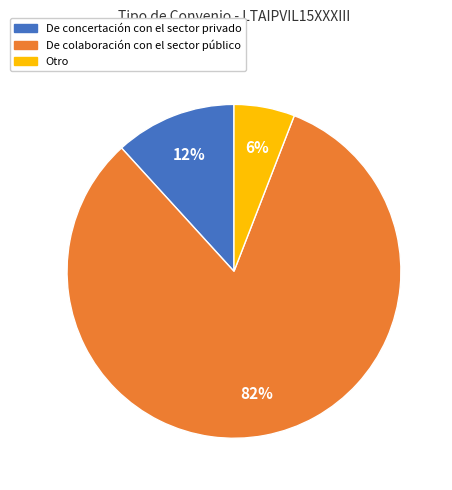

Which category has the biggest portion of the pie?

De colaboración con el sector público